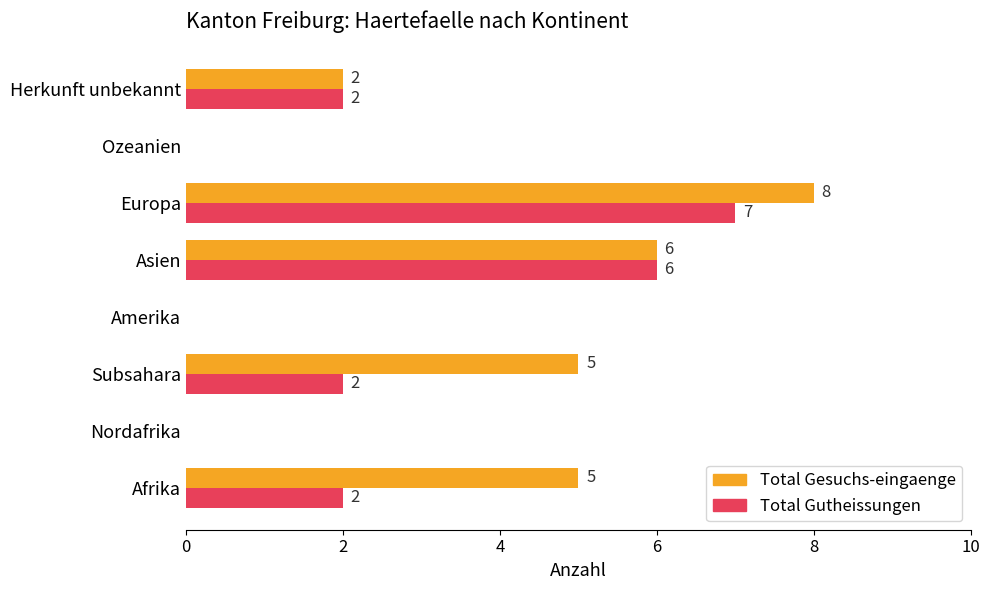

Which series has the largest range (max minus min)?

Total Gesuchs-eingaenge